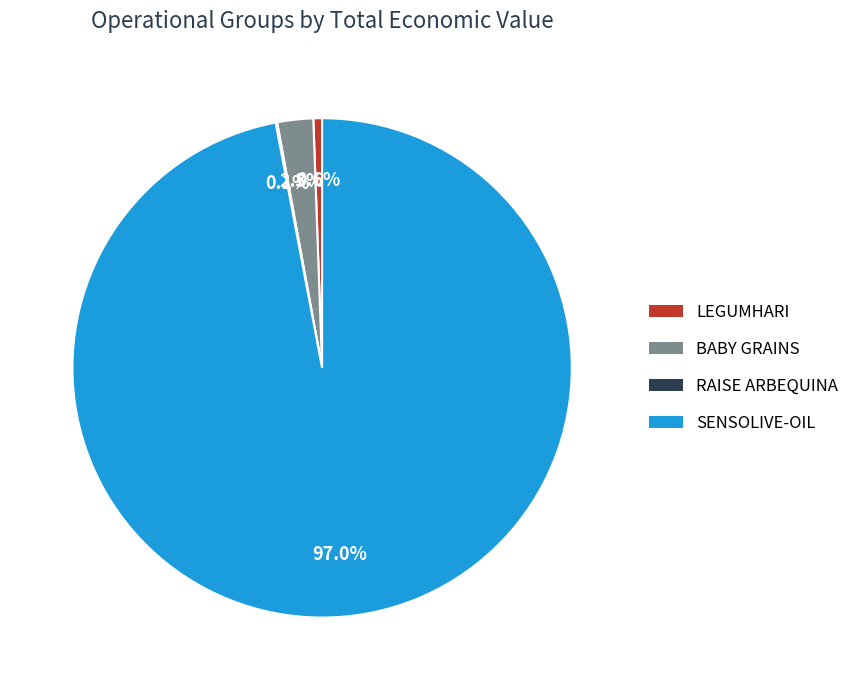

What percentage is NOT represented by SENSOLIVE-OIL?

3.0%